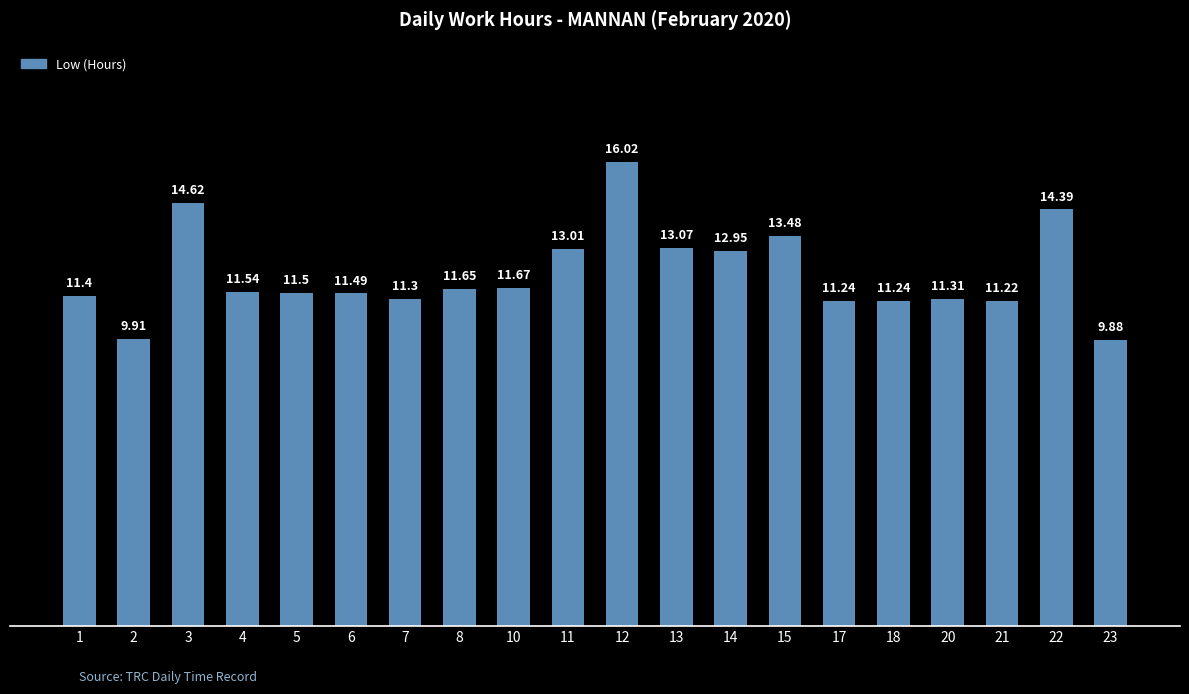

What is the maximum value shown in the chart?

16.0